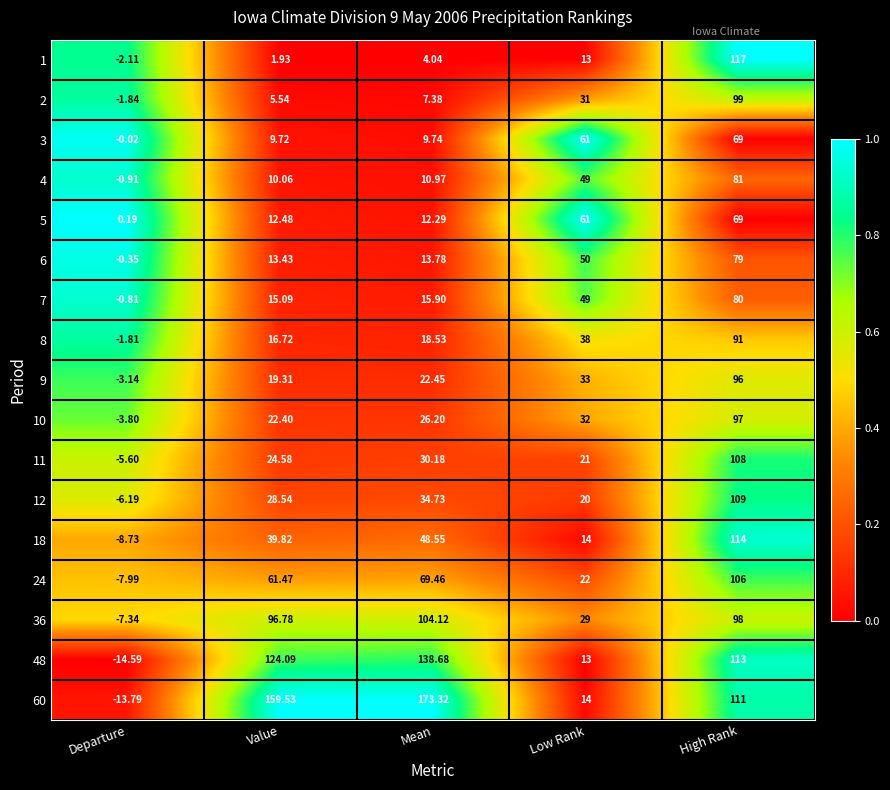

At which category is the sum across all series the highest?

High Rank